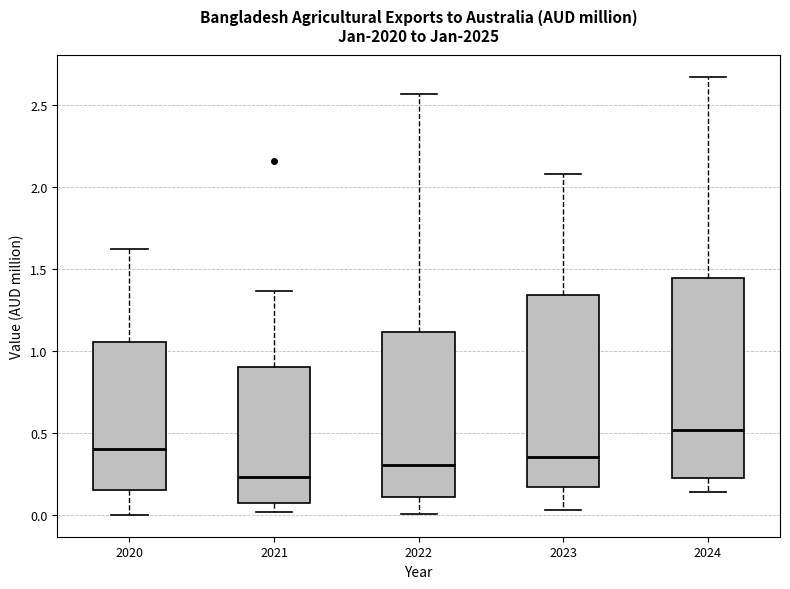

Reading left to right, transcribe this box plot: for each box, give where its median line is, the range the box spans, and where its two whiskers end, as read against the y-axis. The values are not printed on the chart, so give them approximately, as read against the axis.

2020: median 0.40, box 0.15 to 1.05, whiskers 0.00 to 1.60
2021: median 0.25, box 0.05 to 0.90, whiskers 0.00 to 1.35
2022: median 0.30, box 0.10 to 1.10, whiskers 0.00 to 2.55
2023: median 0.35, box 0.15 to 1.35, whiskers 0.05 to 2.10
2024: median 0.50, box 0.25 to 1.45, whiskers 0.15 to 2.65